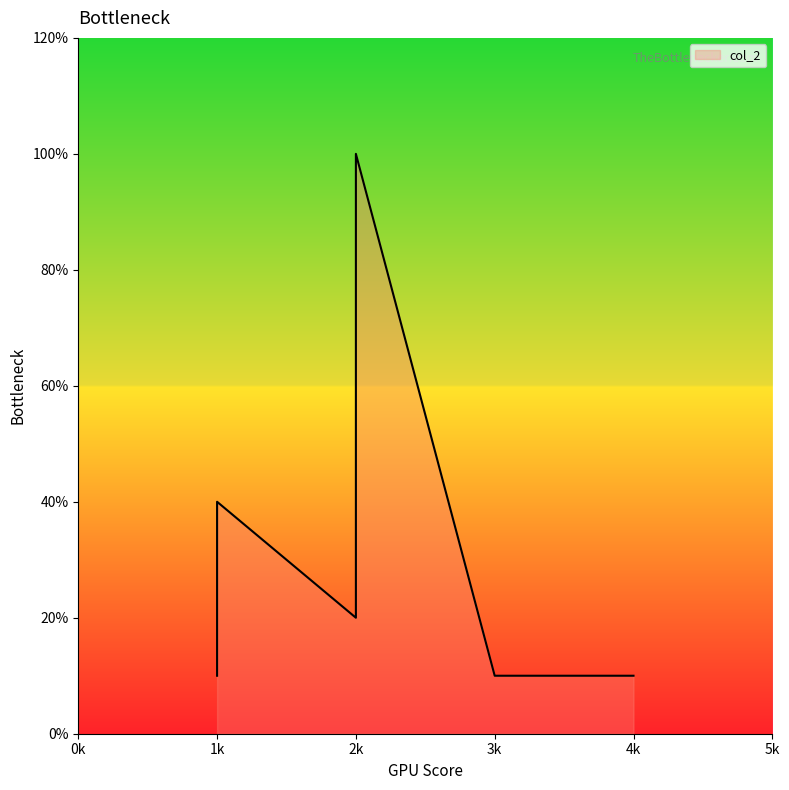

Does the chart have visible grid lines?

No